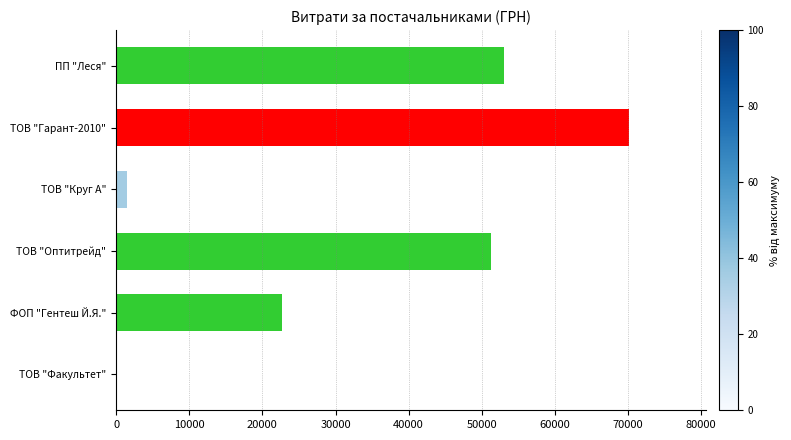

Are the bars horizontal?

Yes